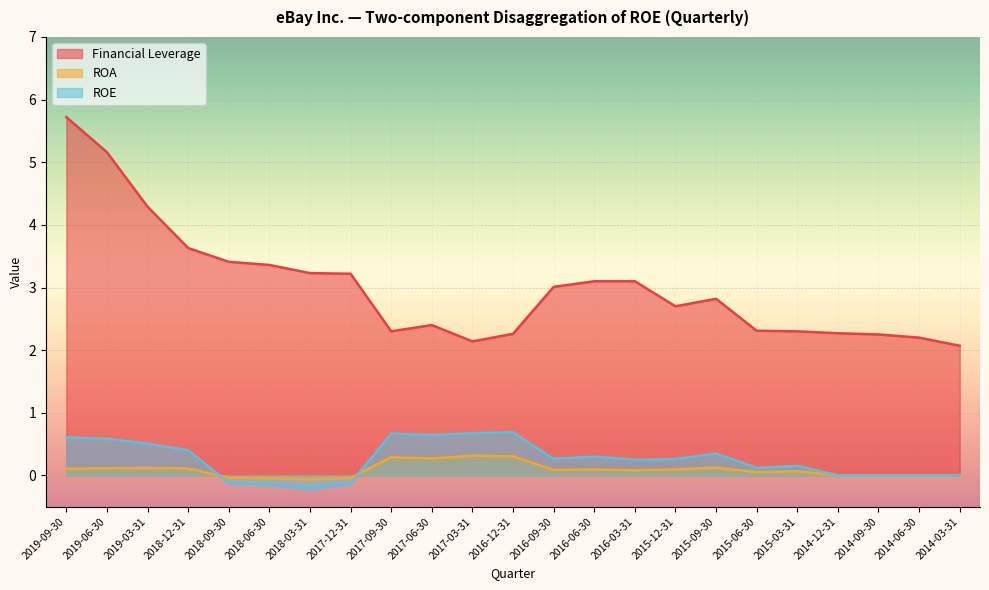

Reading right to left, transcribe all the data shown in this chart.

Financial Leverage: 2014-03-31=2.1	2014-06-30=2.2	2014-09-30=2.2	2014-12-31=2.3	2015-03-31=2.3	2015-06-30=2.3	2015-09-30=2.8	2015-12-31=2.7	2016-03-31=3.1	2016-06-30=3.1	2016-09-30=3.0	2016-12-31=2.3	2017-03-31=2.1	2017-06-30=2.4	2017-09-30=2.3	2017-12-31=3.2	2018-03-31=3.2	2018-06-30=3.4	2018-09-30=3.4	2018-12-31=3.6	2019-03-31=4.3	2019-06-30=5.2	2019-09-30=5.7
ROA: 2014-03-31=0.0	2014-06-30=0.0	2014-09-30=0.0	2014-12-31=0.0	2015-03-31=0.1	2015-06-30=0.1	2015-09-30=0.1	2015-12-31=0.1	2016-03-31=0.1	2016-06-30=0.1	2016-09-30=0.1	2016-12-31=0.3	2017-03-31=0.3	2017-06-30=0.3	2017-09-30=0.3	2017-12-31=-0.0	2018-03-31=-0.1	2018-06-30=-0.0	2018-09-30=-0.0	2018-12-31=0.1	2019-03-31=0.1	2019-06-30=0.1	2019-09-30=0.1
ROE: 2014-03-31=0.0	2014-06-30=0.0	2014-09-30=0.0	2014-12-31=0.0	2015-03-31=0.2	2015-06-30=0.1	2015-09-30=0.3	2015-12-31=0.3	2016-03-31=0.3	2016-06-30=0.3	2016-09-30=0.3	2016-12-31=0.7	2017-03-31=0.7	2017-06-30=0.6	2017-09-30=0.7	2017-12-31=-0.1	2018-03-31=-0.2	2018-06-30=-0.1	2018-09-30=-0.1	2018-12-31=0.4	2019-03-31=0.5	2019-06-30=0.6	2019-09-30=0.6